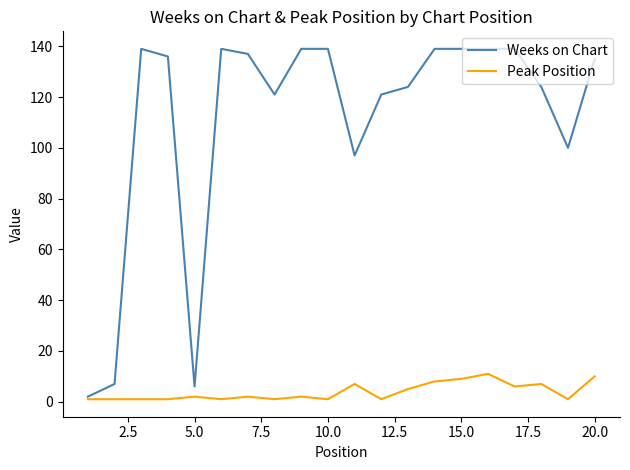

Which series has the largest range (max minus min)?

Weeks on Chart